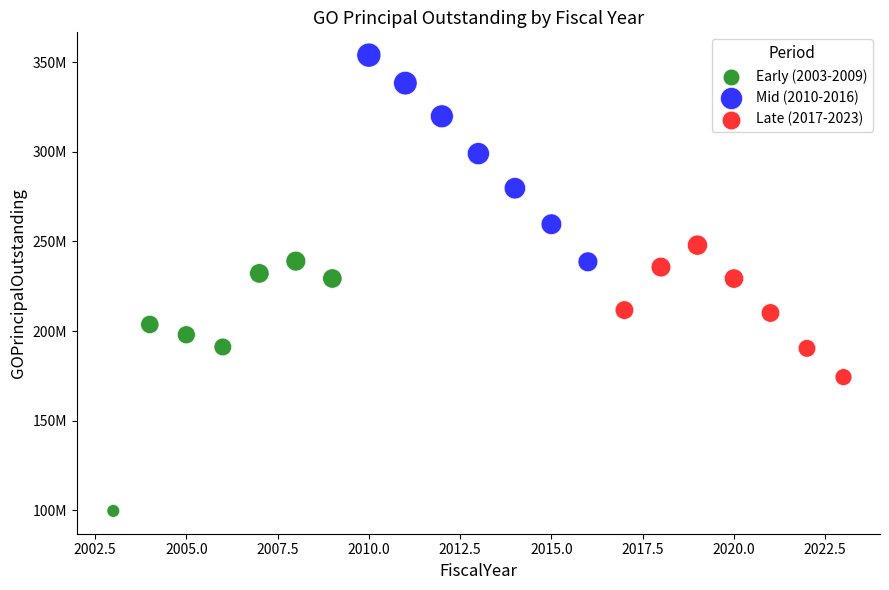

Which series reaches the minimum Y coordinate?

Early (2003-2009)